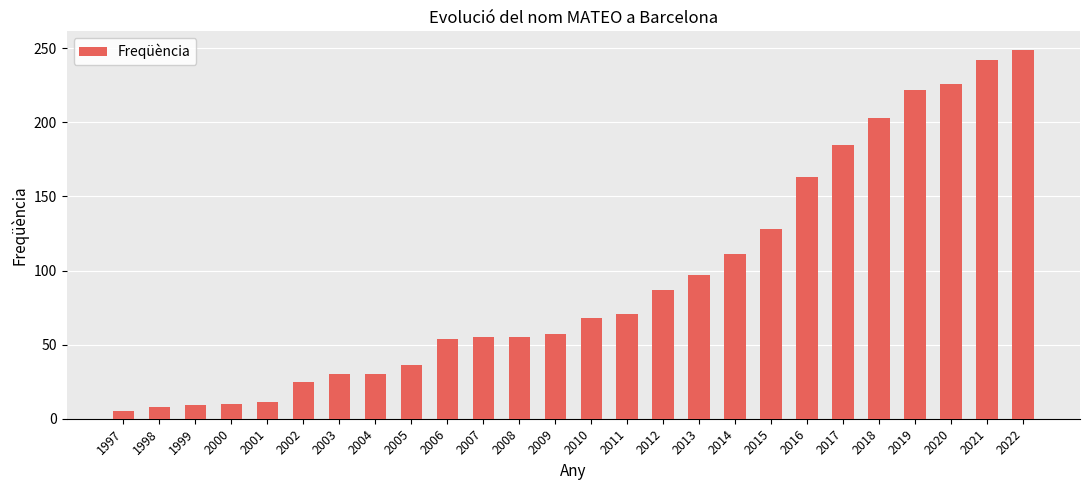

What is the change in value from 2003 to 2011?

+41